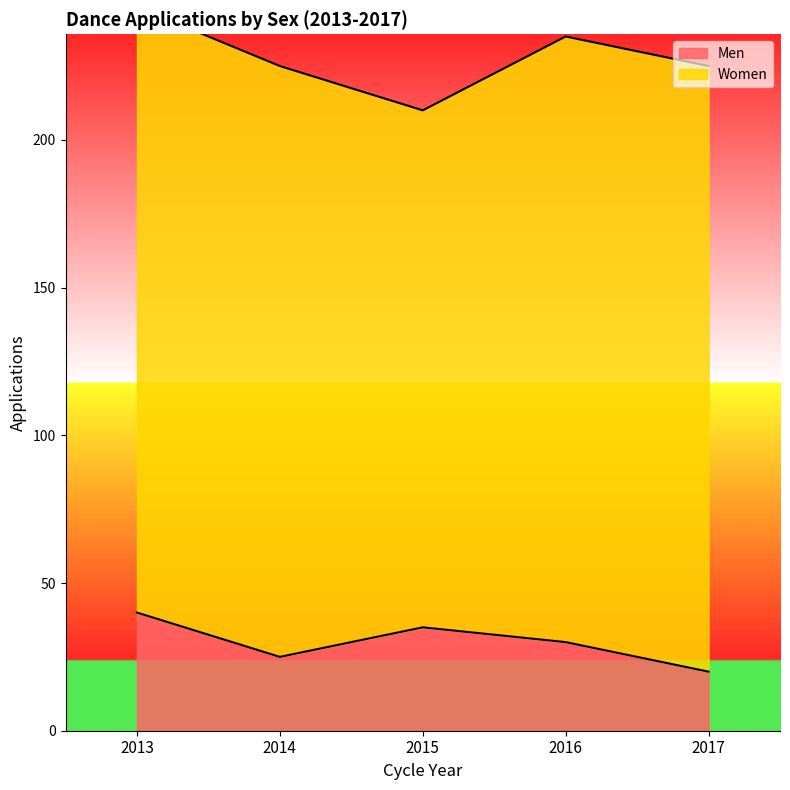

Between 2013 and 2017, which is larger?

2013